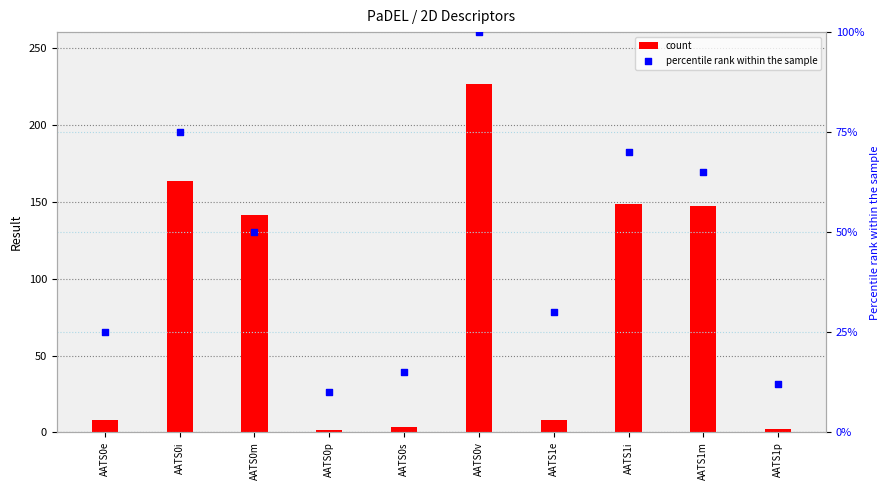

At which category is the sum across all series the highest?

AATS0v